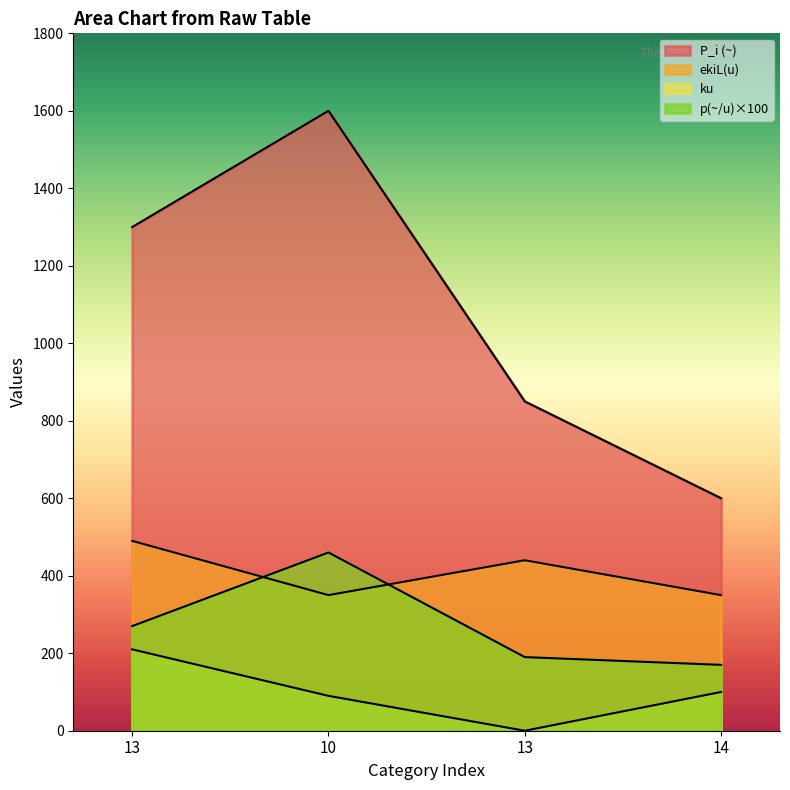

Reading left to right, extract all data points from this chart.

p_i_per_day: 13=270.0	10=460.0	13=190.0	14=170.0
P_i_per_u: 13=1300.0	10=1600.0	13=850.0	14=600.0
ekiLu: 13=490.0	10=350.0	13=440.0	14=350.0
ku: 13=210.0	10=90.0	13=0.0	14=100.0